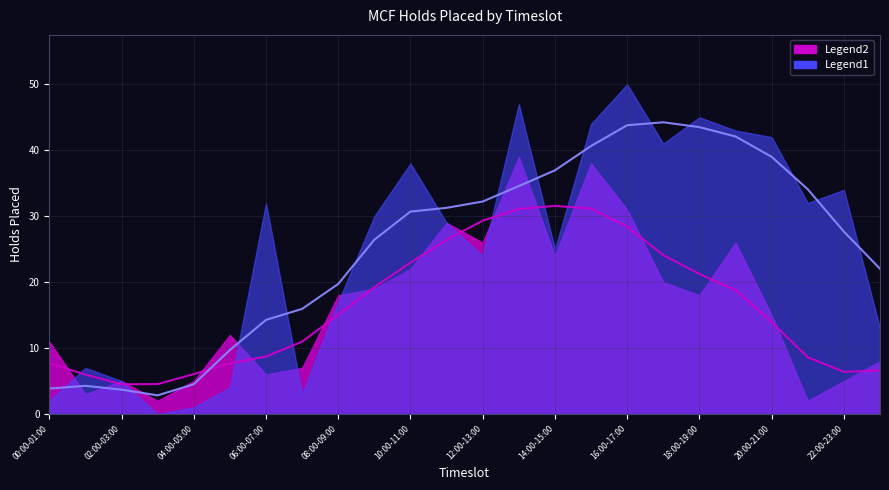

What is the total value across all series at 02:00-03:00?

10